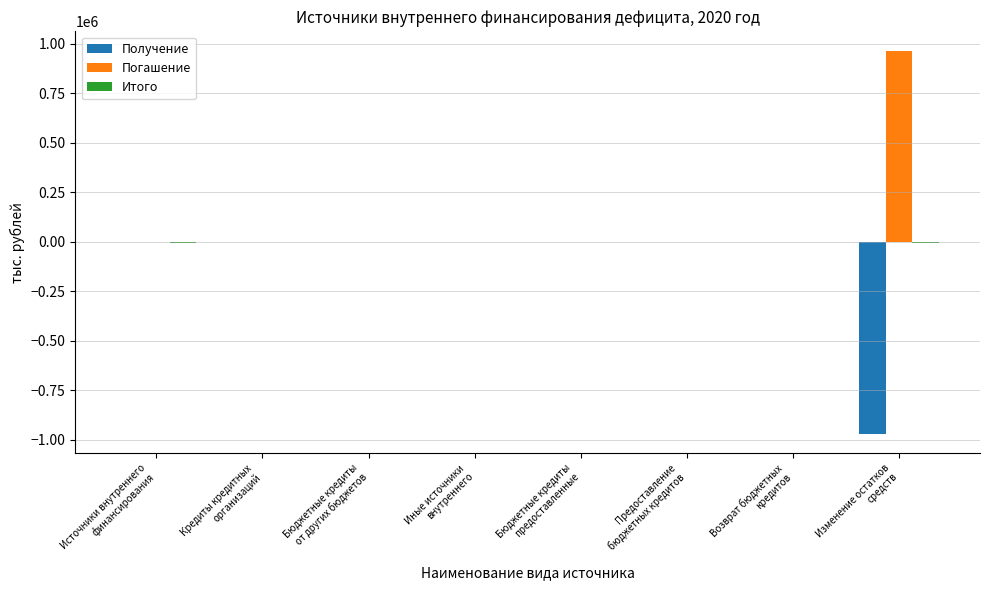

What is the greatest value displayed?

964624.2